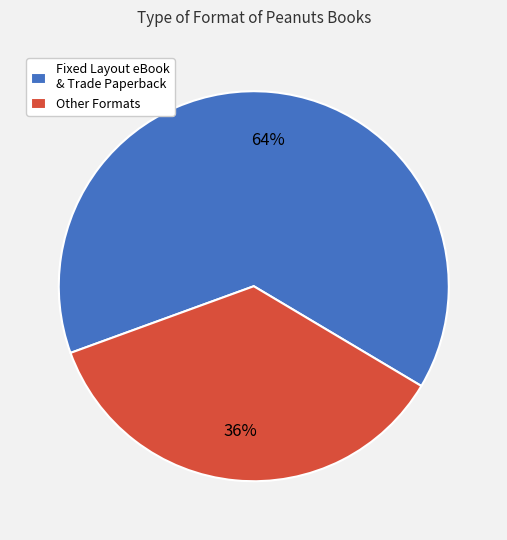

Is it true that Fixed Layout eBook & Trade Paperback is 64% of the pie?

True